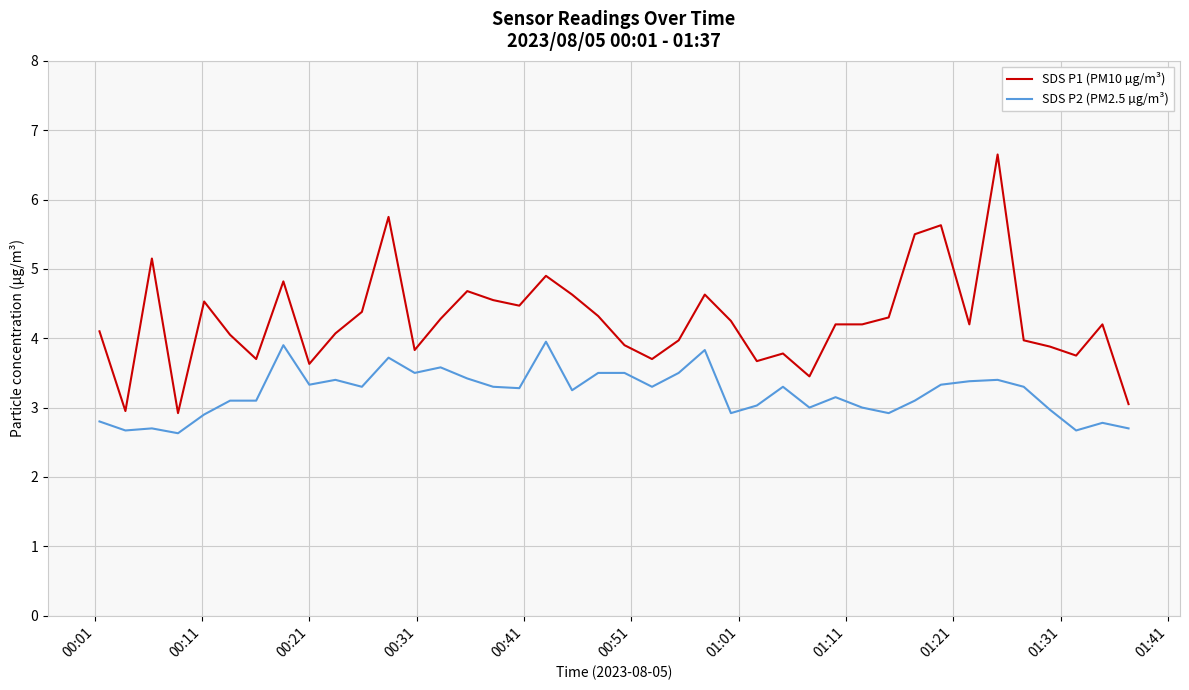

True or false: SDS P2 (PM2.5 µg/m³) and SDS P1 (PM10 µg/m³) intersect in this chart.

False